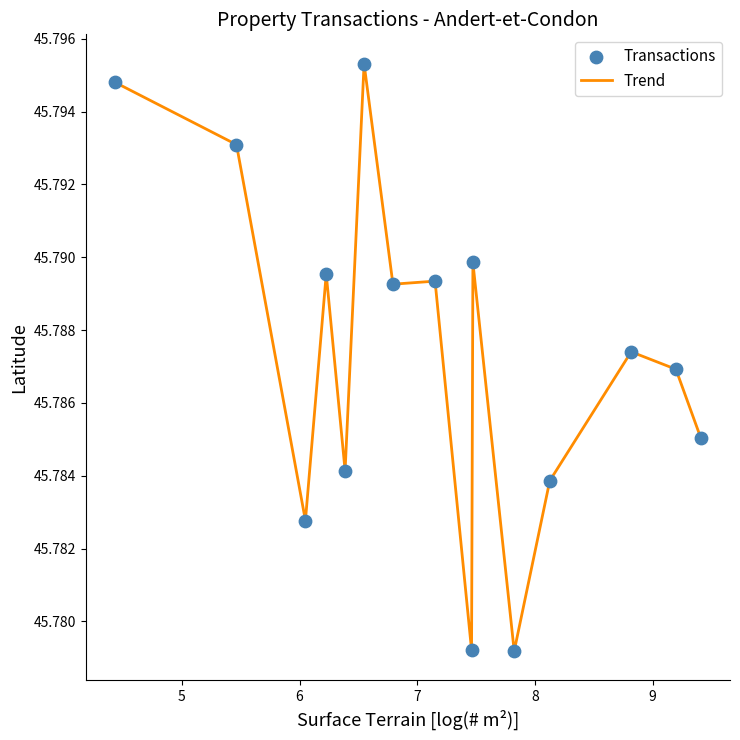

How many lines are shown in the chart?

1